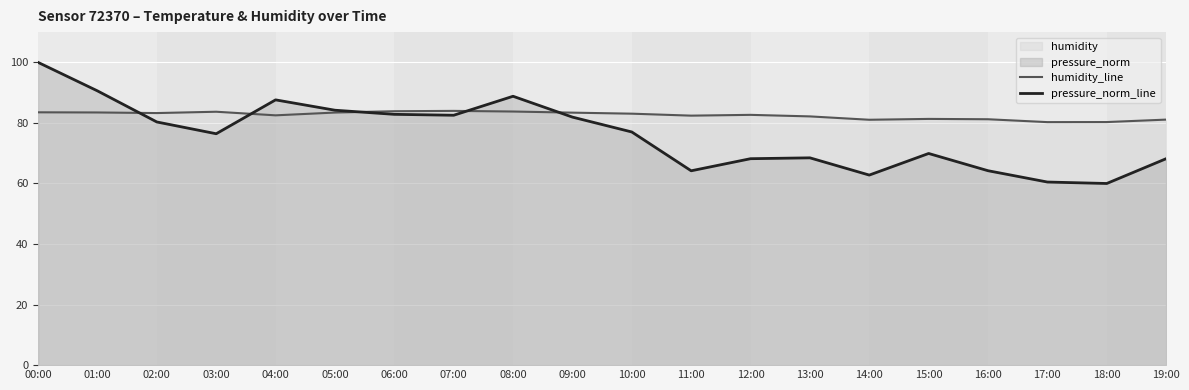

Is it true that pressure_norm_line equals 48.8 at 09:00?

False